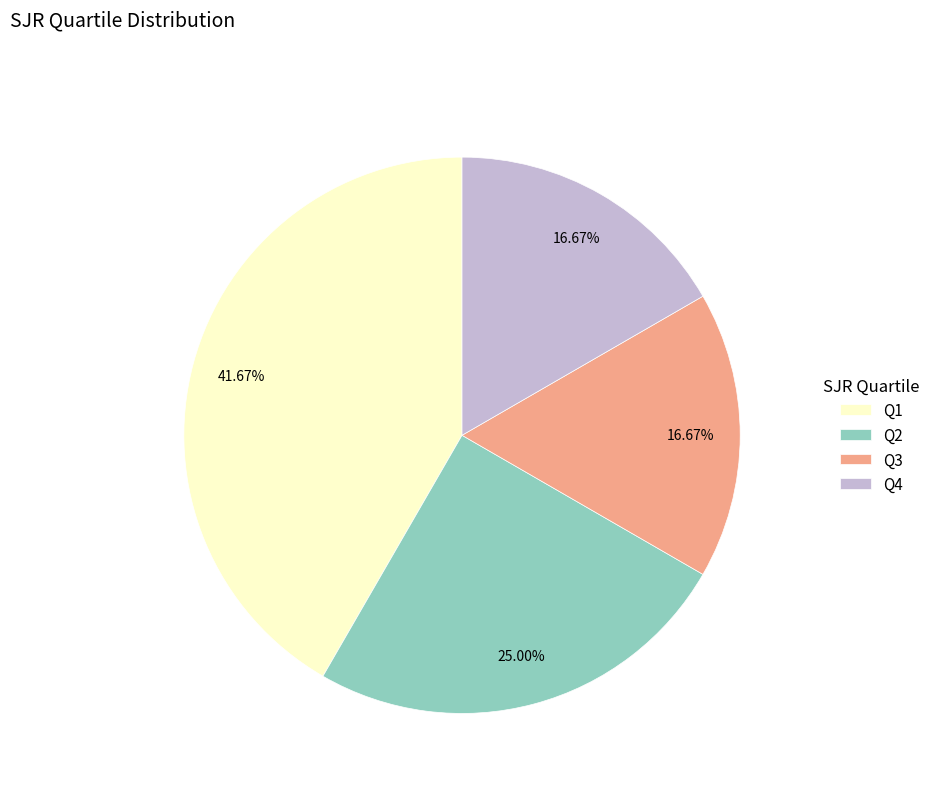

Between Q3 and Q2, which is larger?

Q2